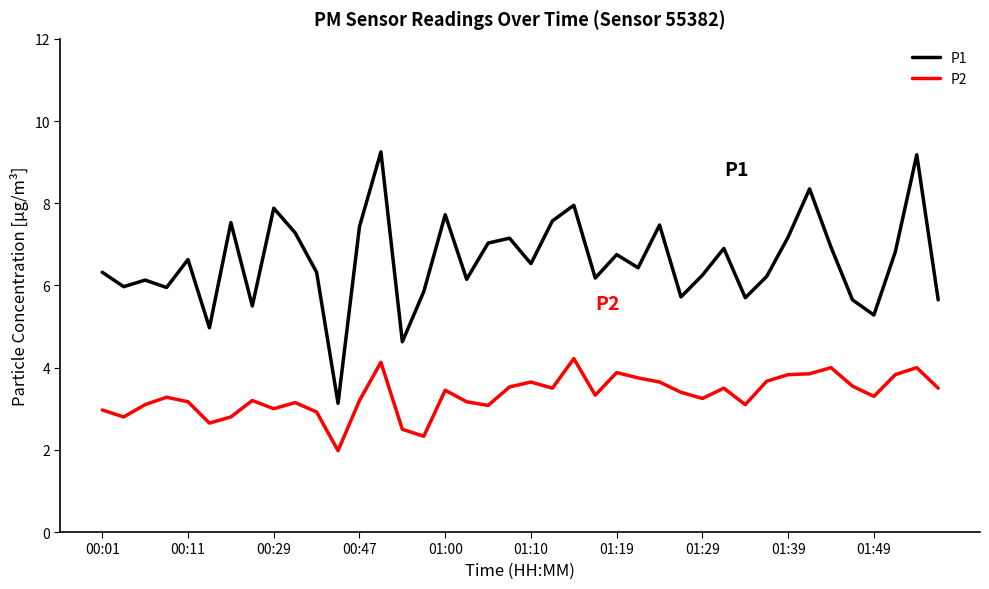

What is the difference between the maximum and minimum values in the P2 series?

2.2